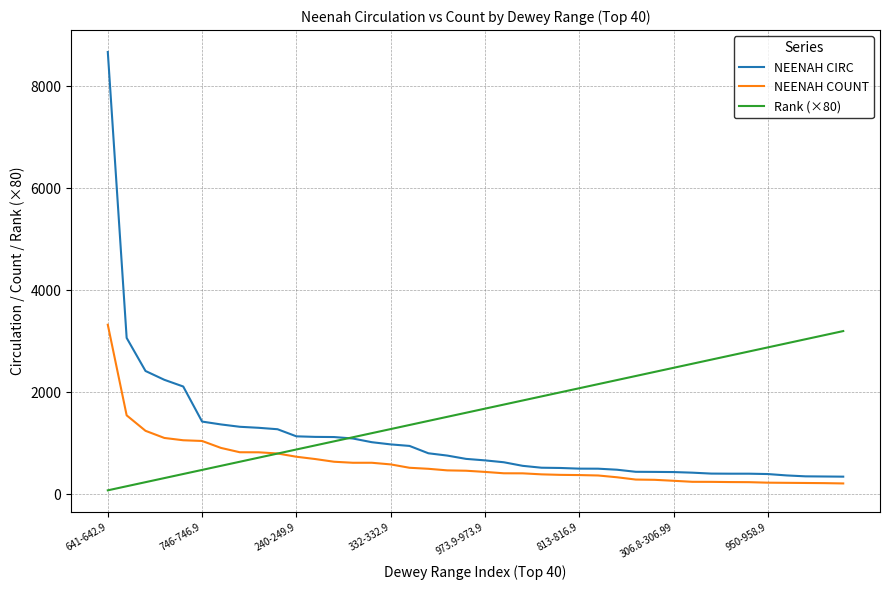

What is the average value of the NEENAH CIRC series?

1102